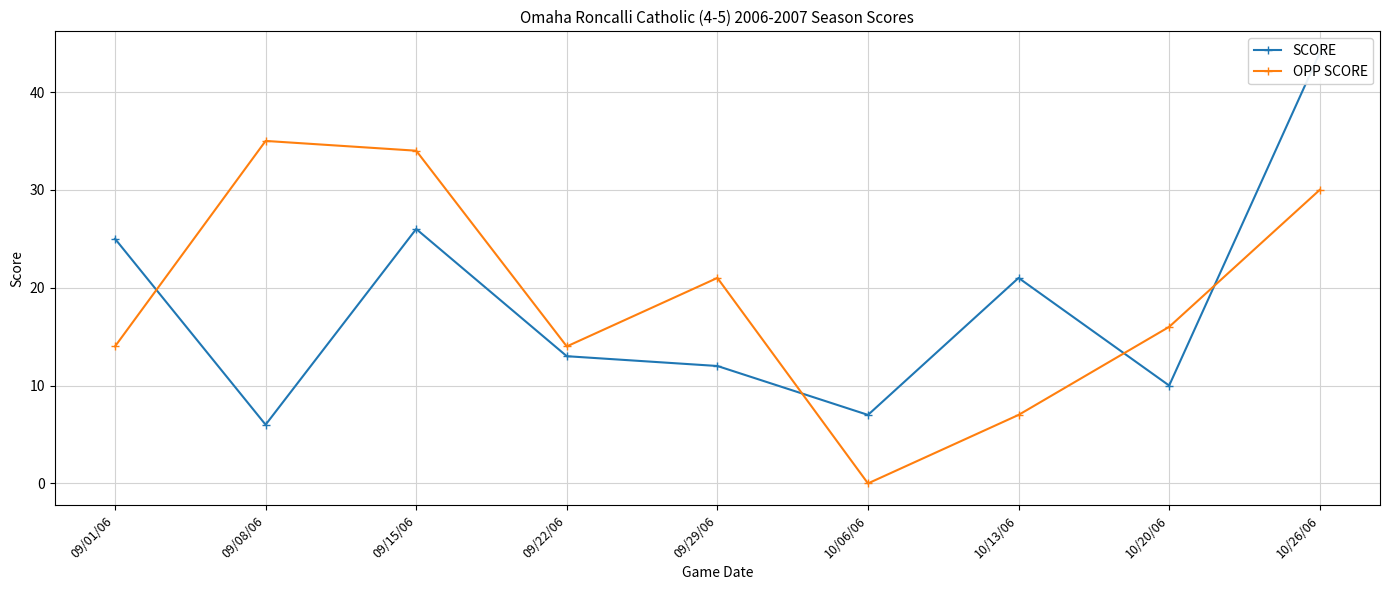

Which category has the lowest value in the SCORE series?

09/08/06